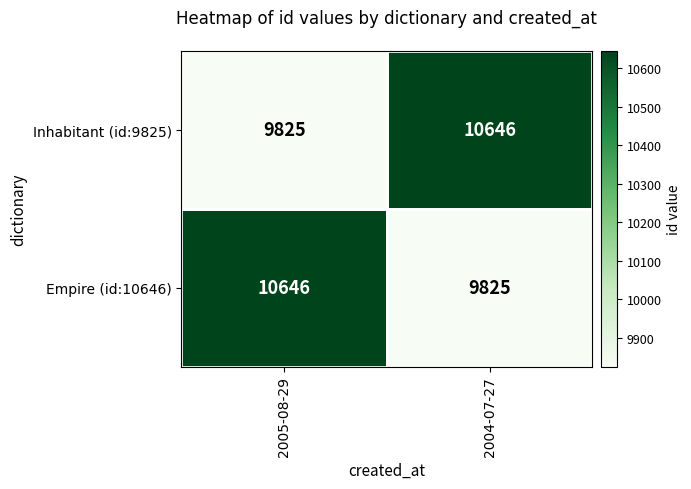

What is the average value of the Inhabitant (id:9825) series?

10236